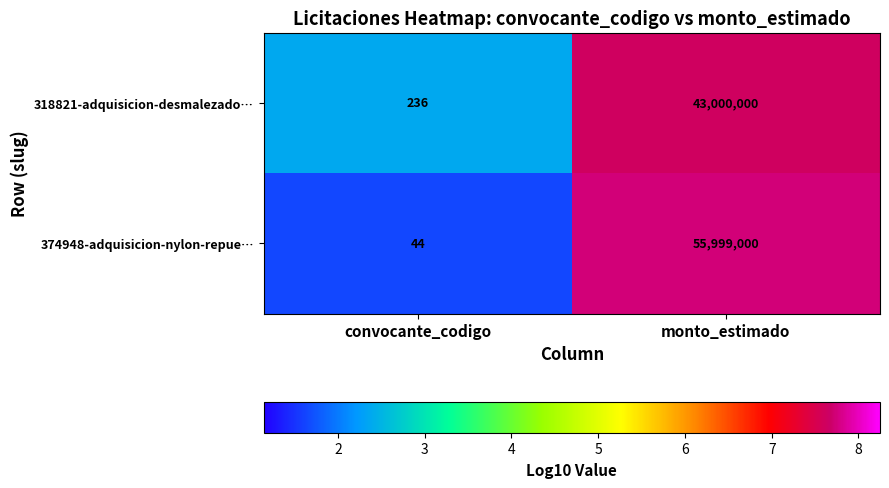

What is the total value across all series at monto_estimado?

98999000